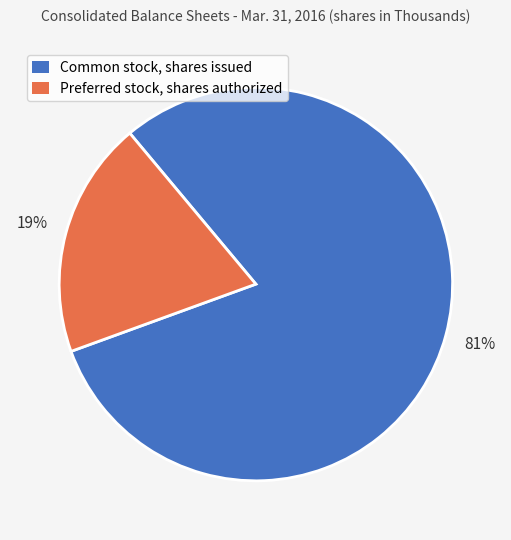

What is the largest slice in the pie chart?

Common stock, shares issued